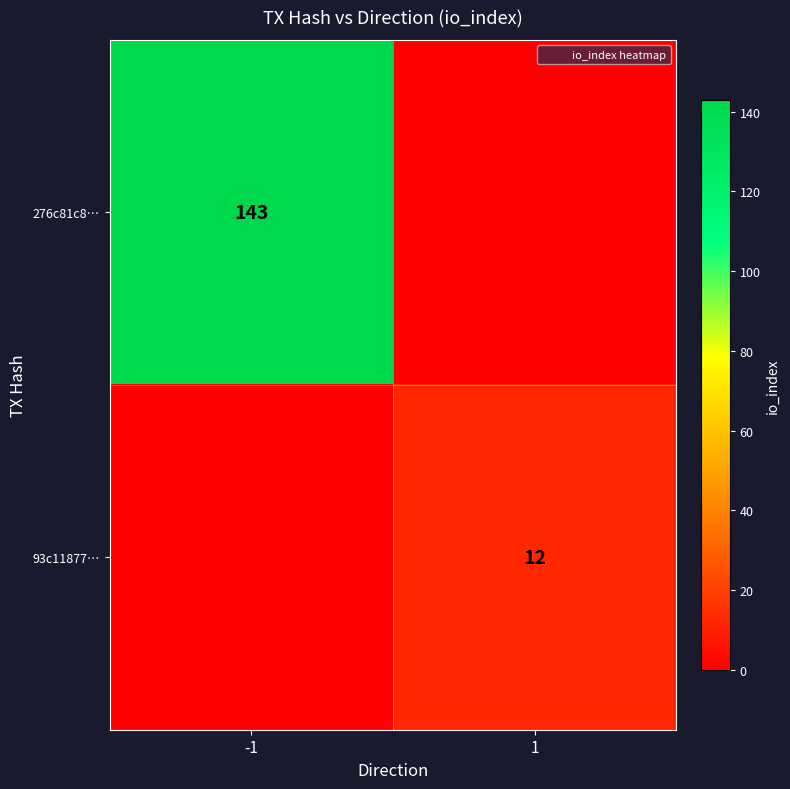

The value of 276c81c8… at -1 is 207. True or false?

False